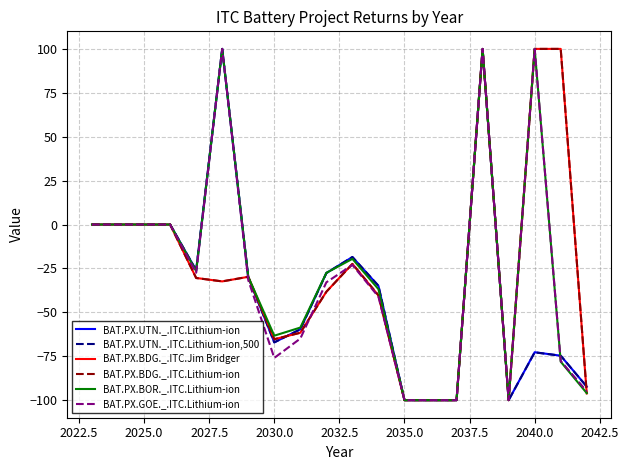

What is the lowest value of the BAT.PX.BOR._.ITC.Lithium-ion series?

-100.0